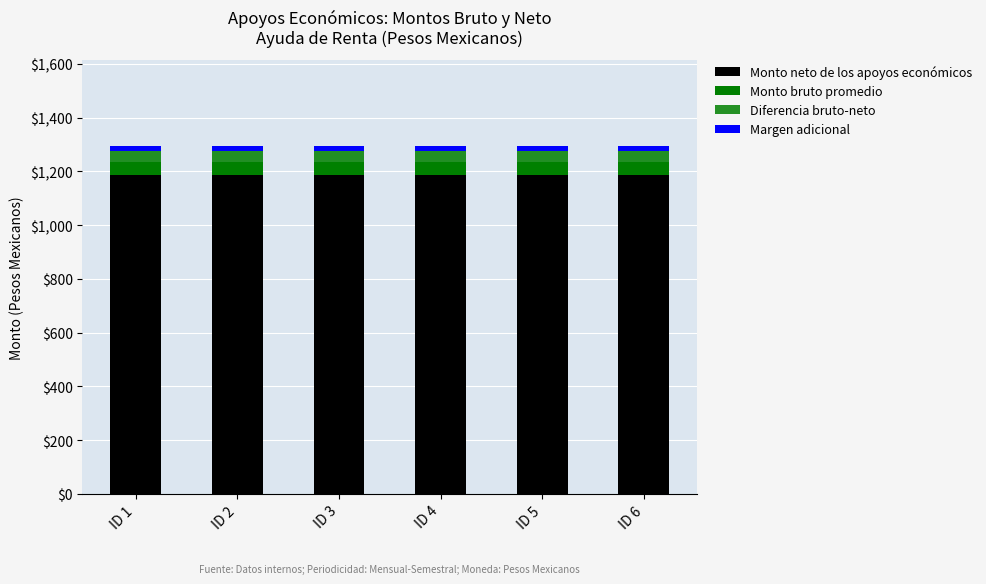

Are the bars horizontal?

No